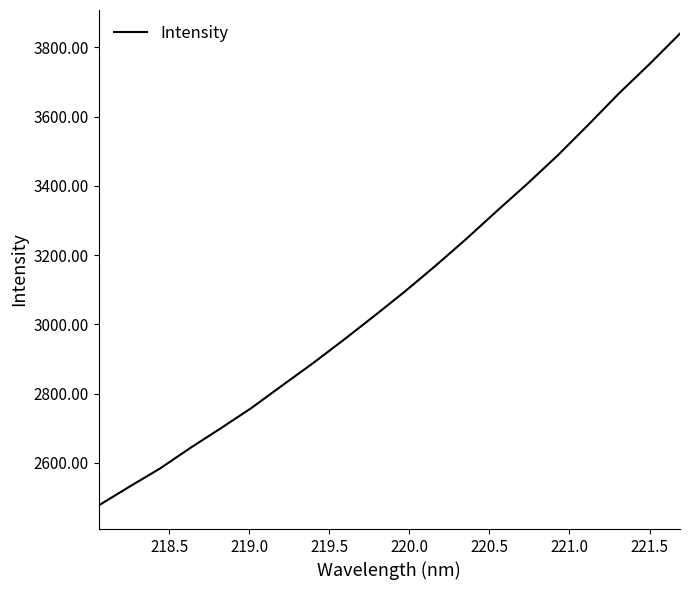

Count the number of categories in the chart.

20